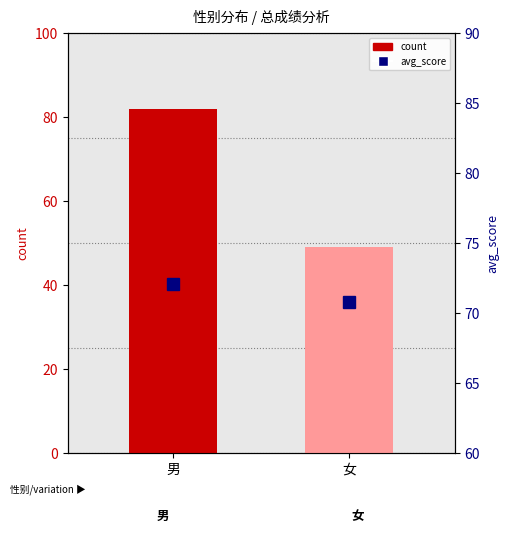

What is the total value across all series at 男?

154.1